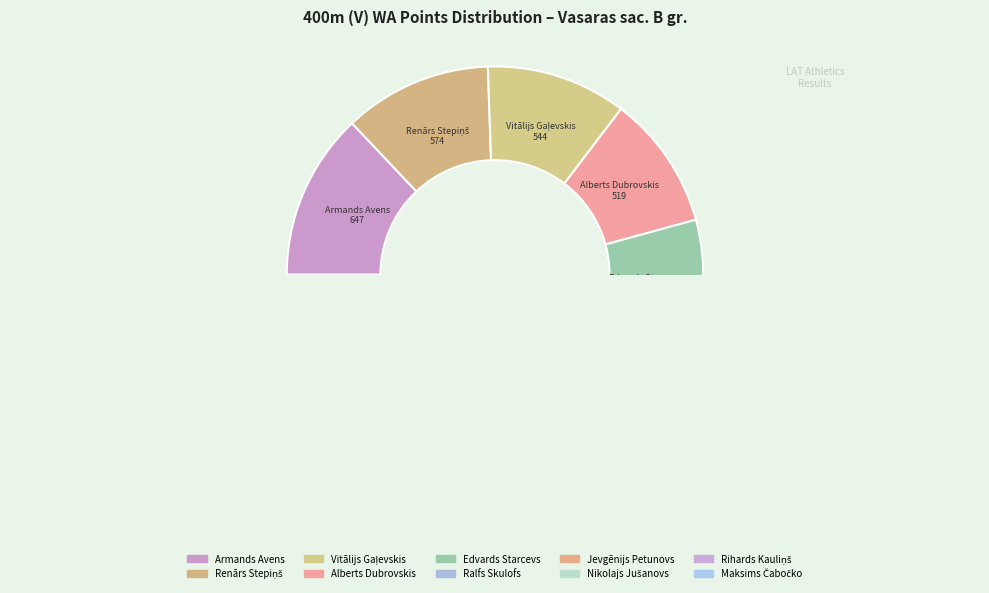

What is the total percentage of Ralfs Skulofs and Vitālijs Gaļevskis?

20.4%